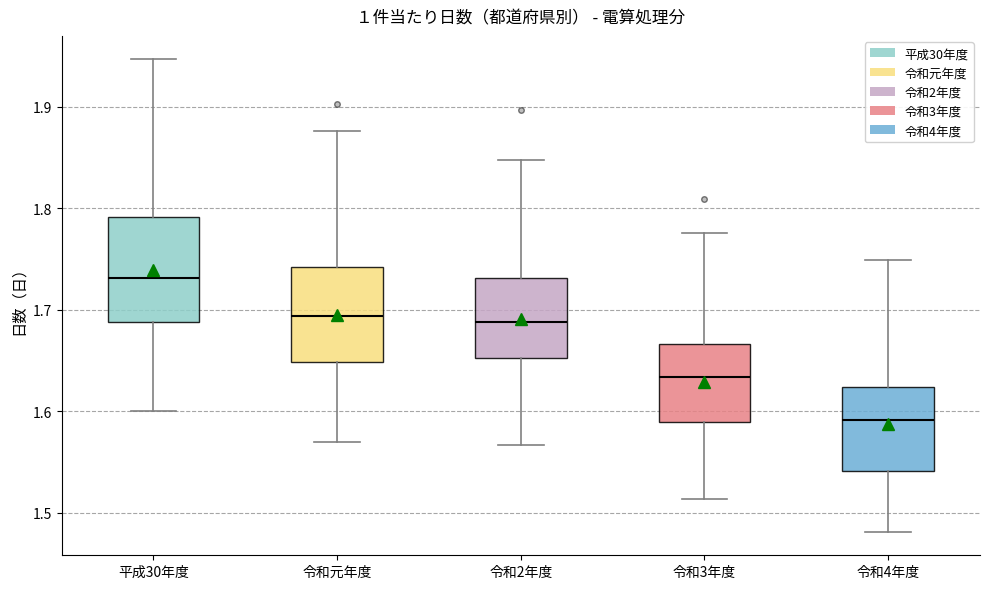

Where is the lower edge of the box for 平成30年度 on the y-axis? The values are not printed on the chart, so give them approximately, as read against the axis.

1.69